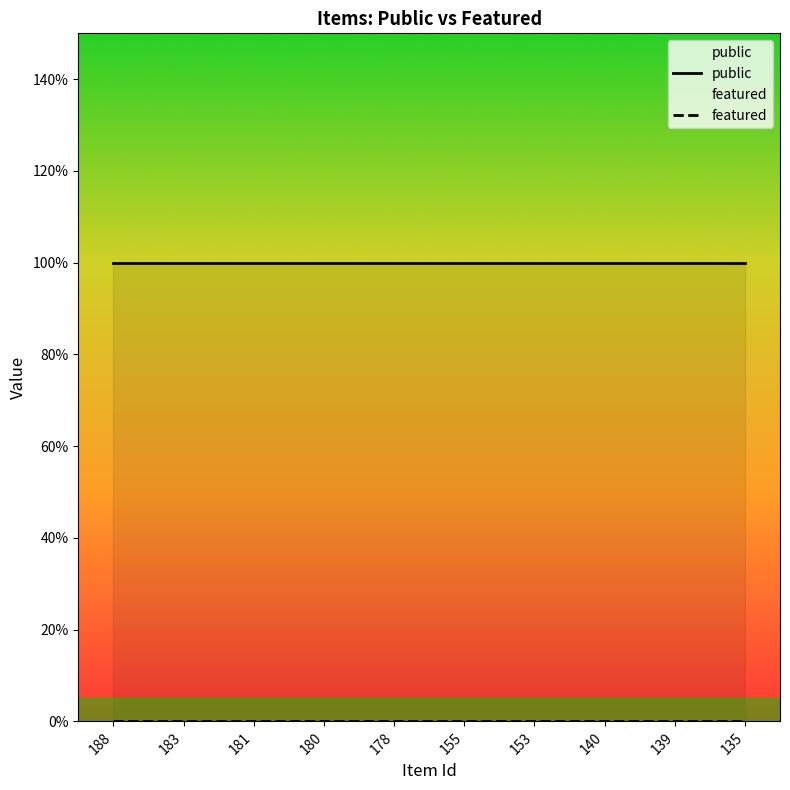

Which category has the highest value in the featured series?

188